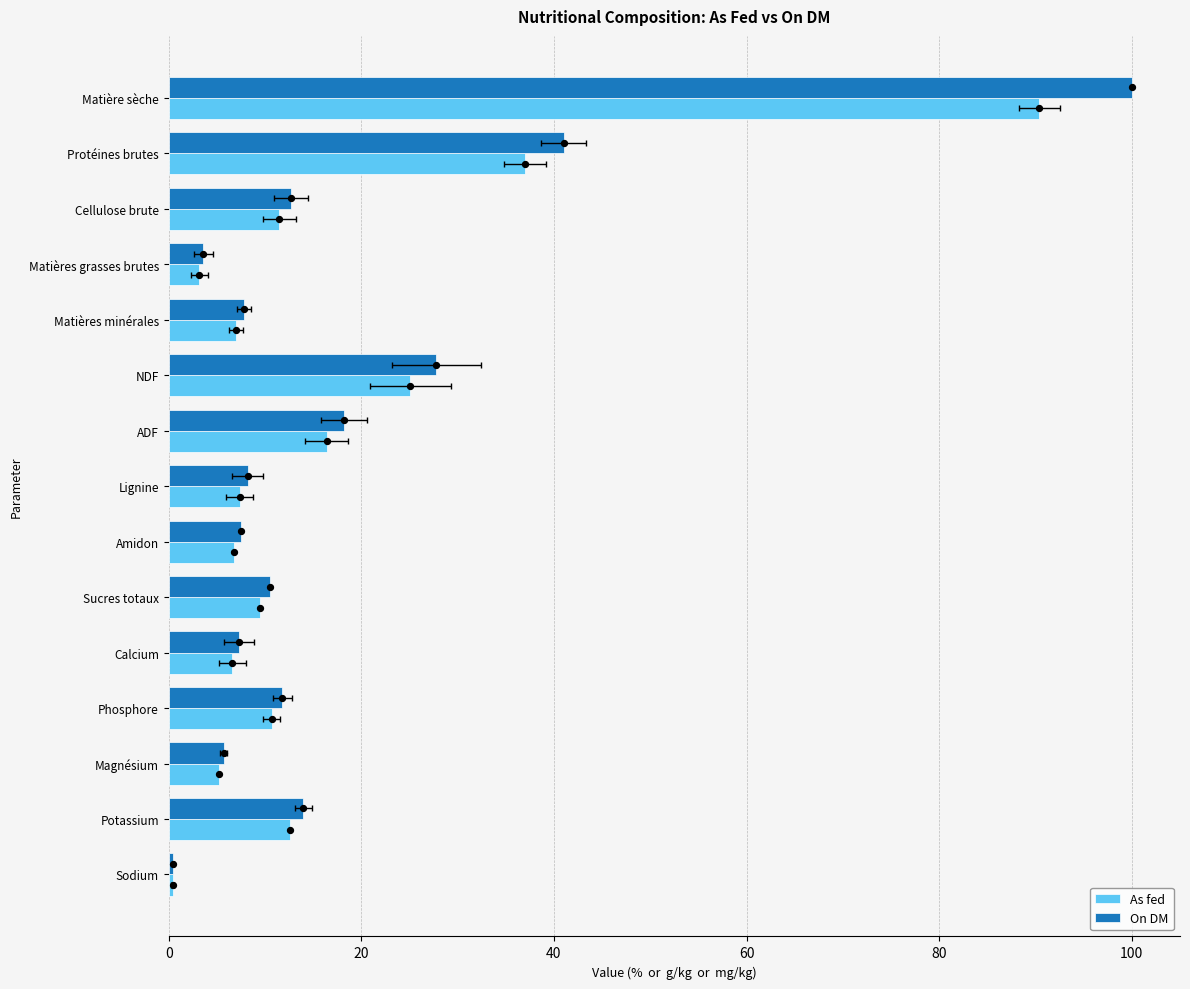

Which series has the widest spread of Y values?

On DM